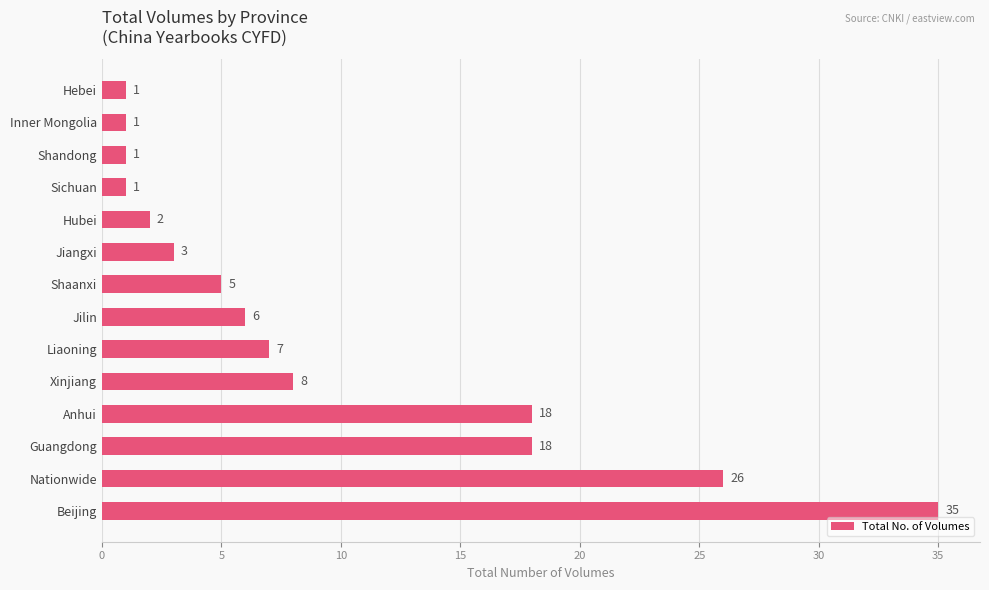

What is the ratio of the value at Inner Mongolia to the value at Jiangxi?

0.3